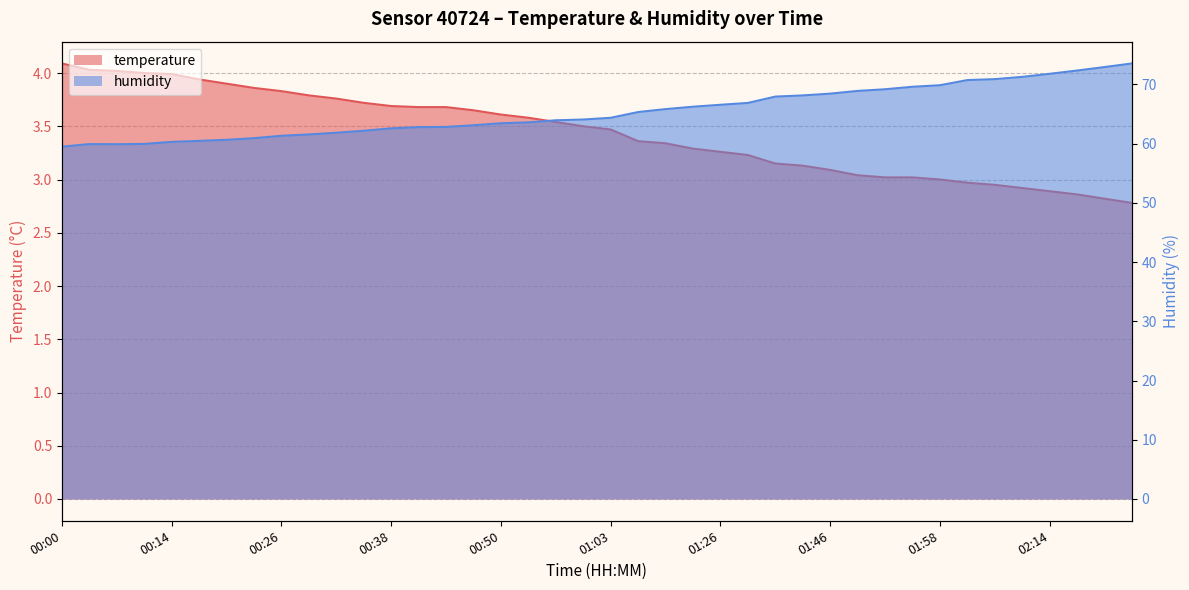

Does the chart display data point markers on the line(s)?

No